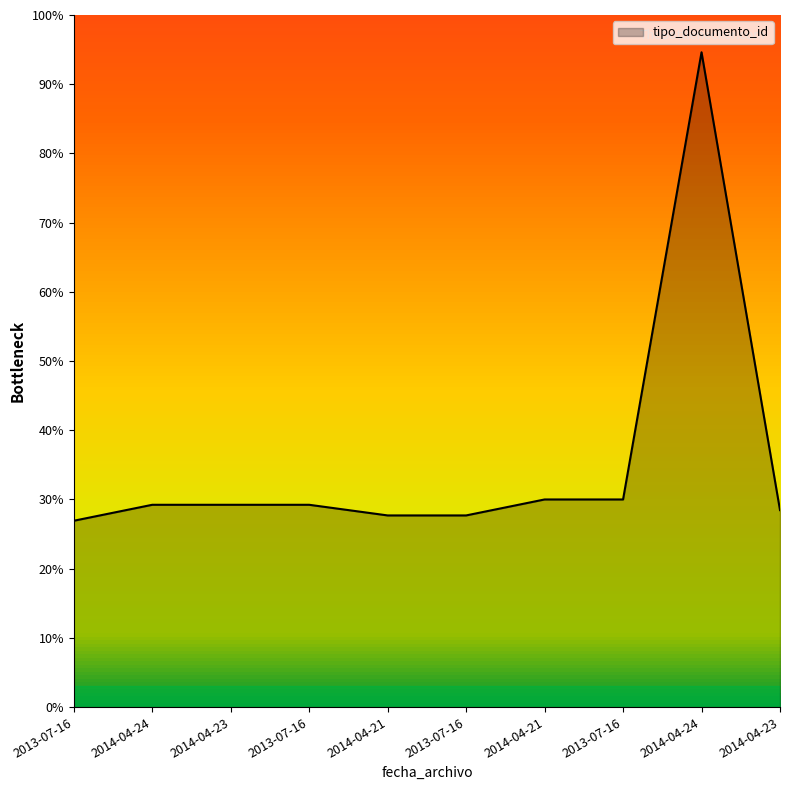

Does the chart have visible grid lines?

No